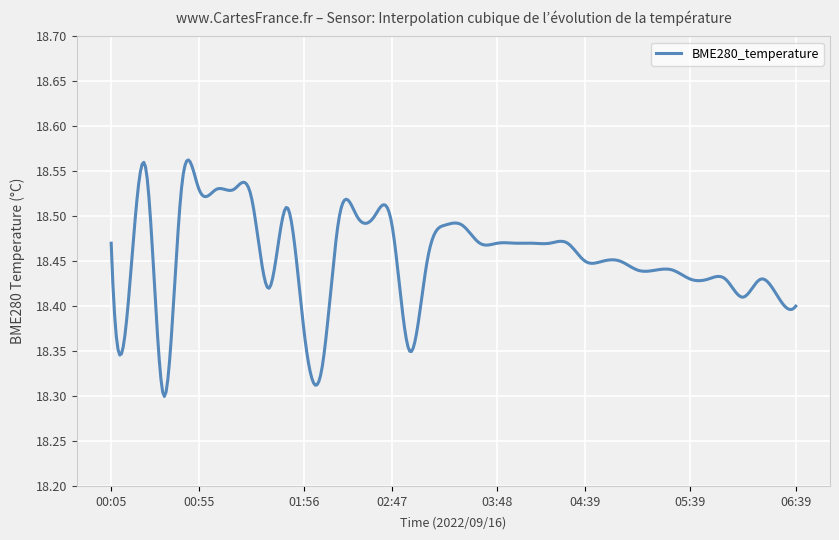

What is the difference between the maximum and minimum values?

0.3